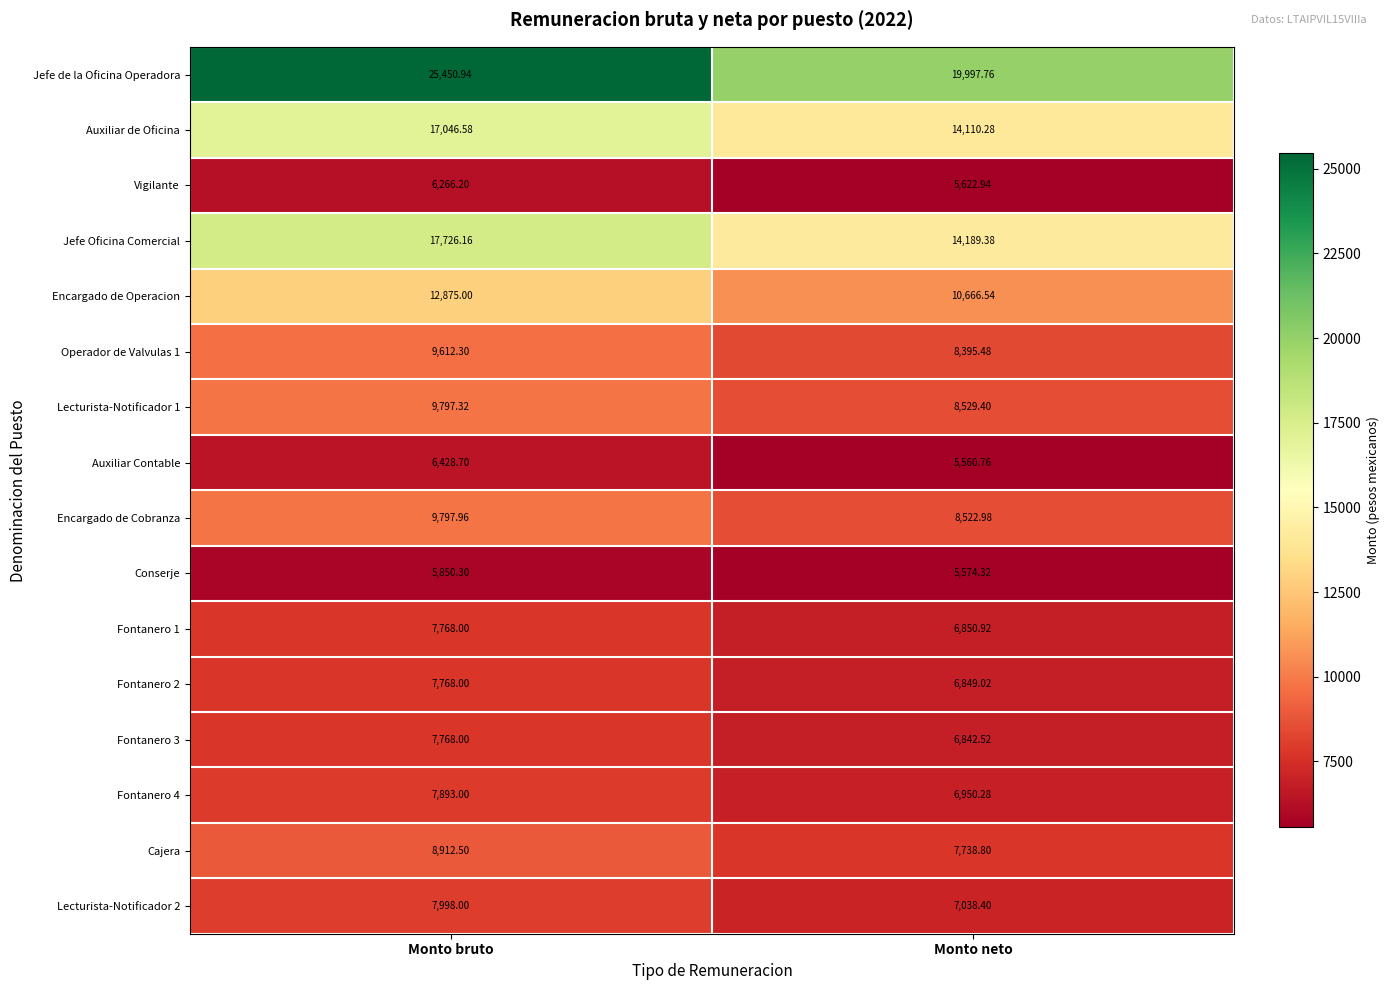

List the labels in order of Lecturista-Notificador 2 value, largest first.

Monto bruto, Monto neto